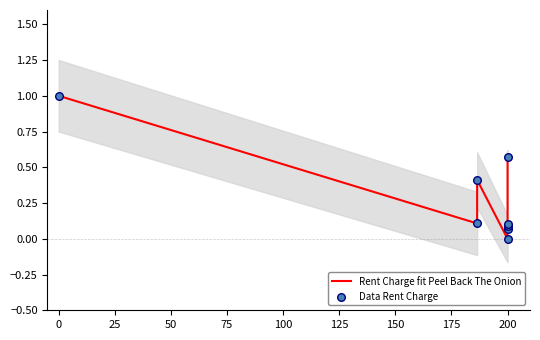

Which series has the largest total across all categories?

Rent Charge fit Peel Back The Onion